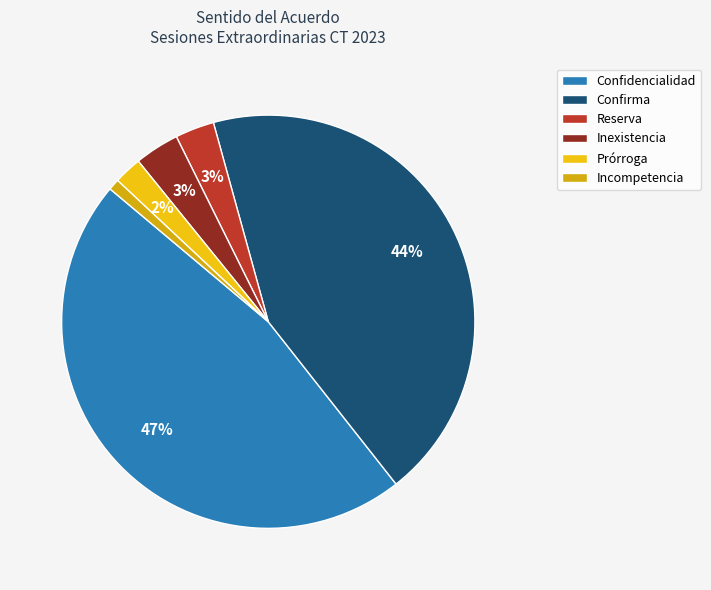

To the nearest percent, what is the difference between the largest and smallest slice percentages?

46%